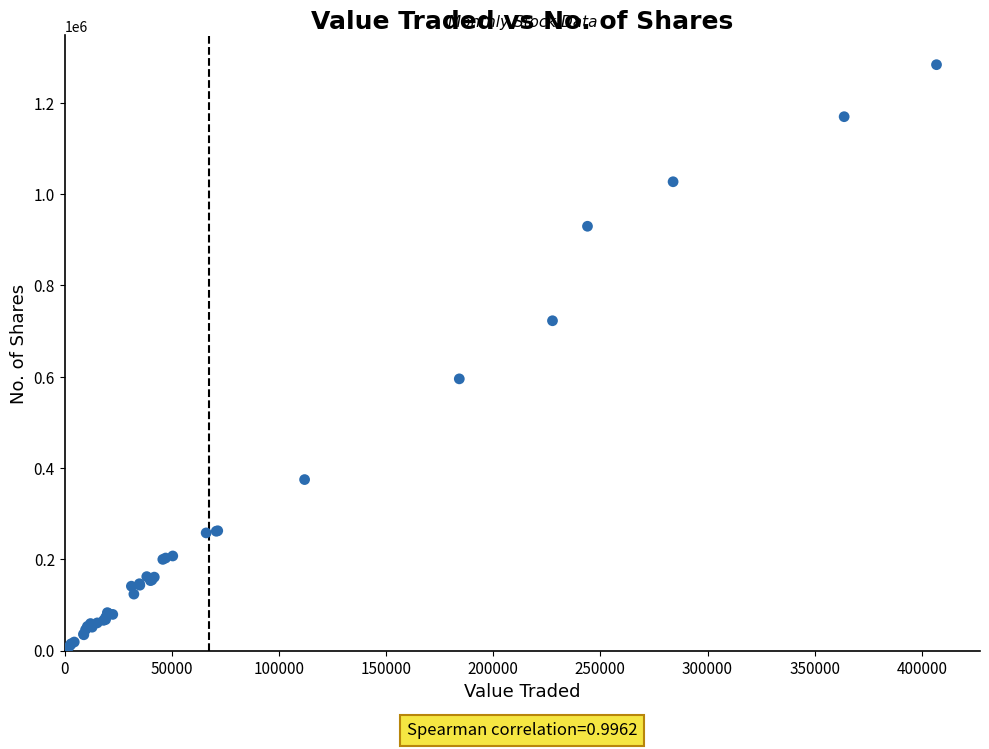

What Y value in the scatter plot is closest to 643996?

595269